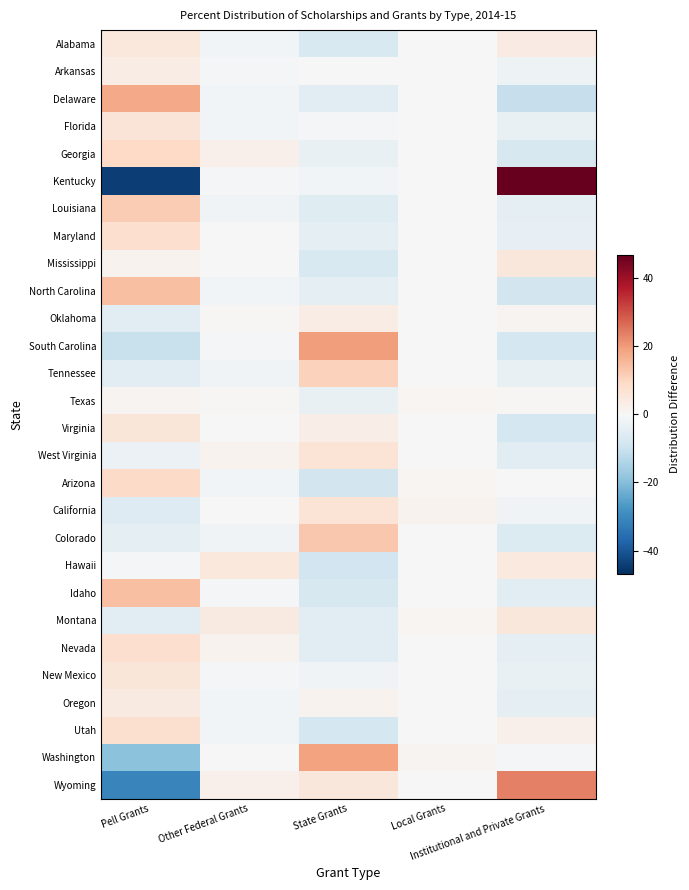

At which category is the sum across all series the highest?

Pell Grants